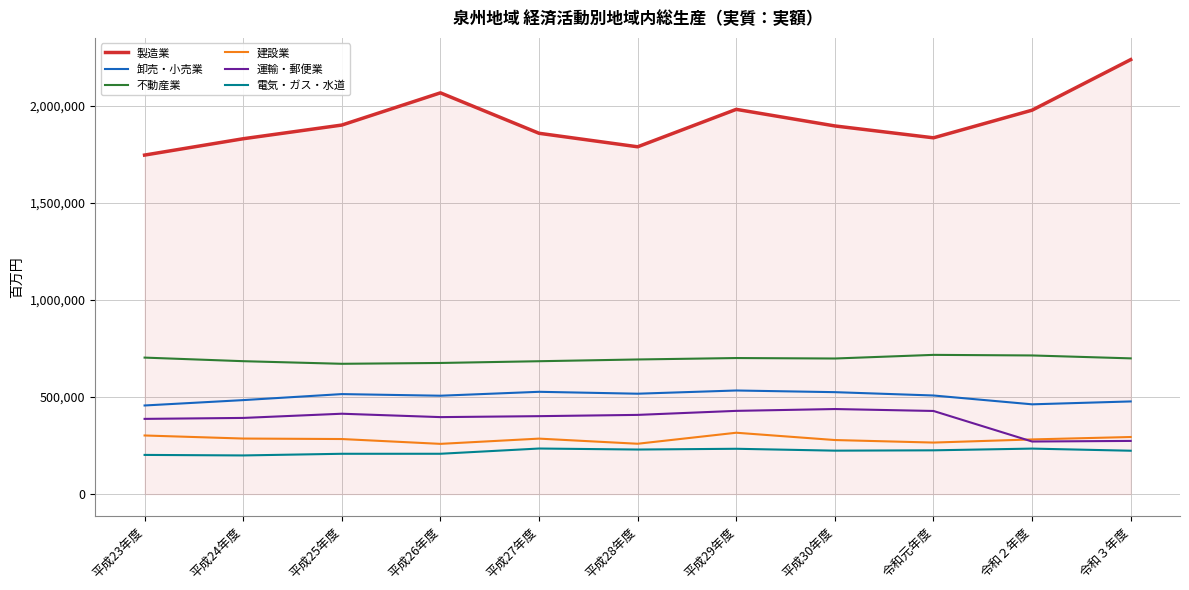

What value does the 運輸・郵便業 series have at 平成26年度, to the nearest 50?

396750